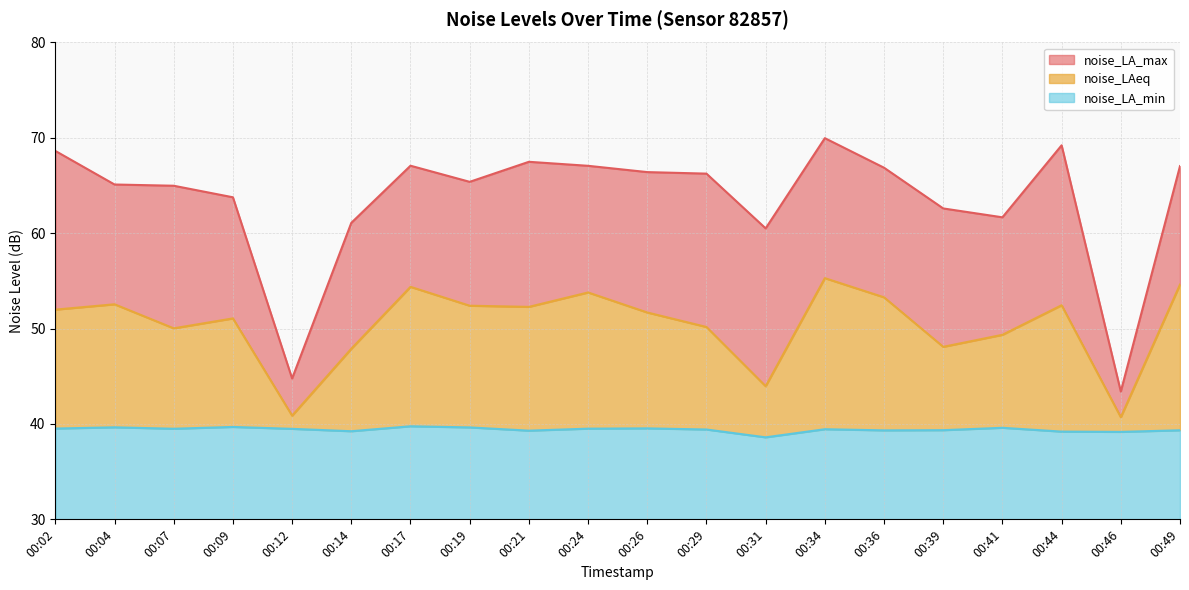

The noise_LAeq series shows 22.8 at 00:34. True or false?

False